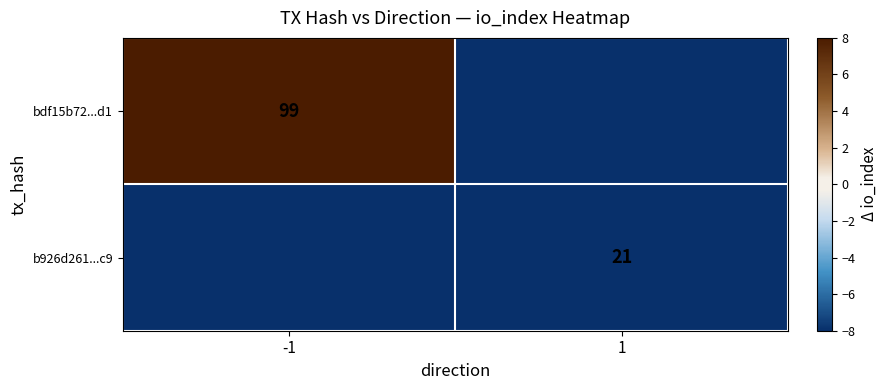

Is the value of bdf15b72...d1 at -1 greater than the value of b926d261...c9 at 1?

Yes